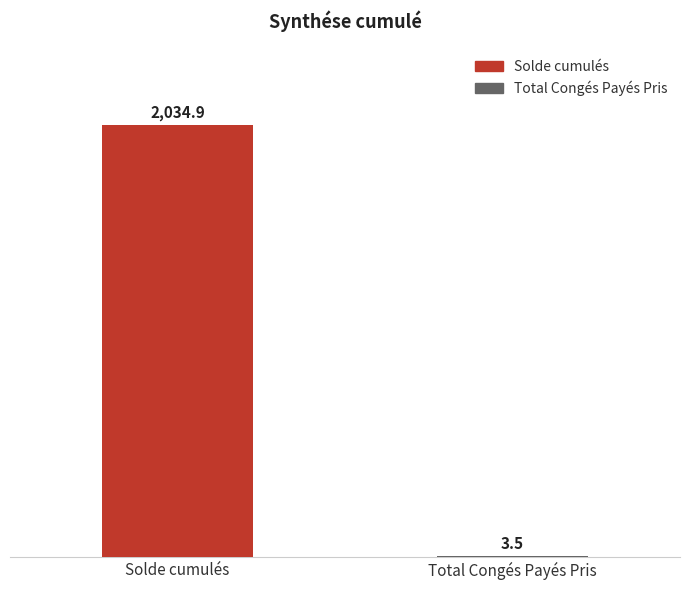

Count the number of values greater than 2034.

1